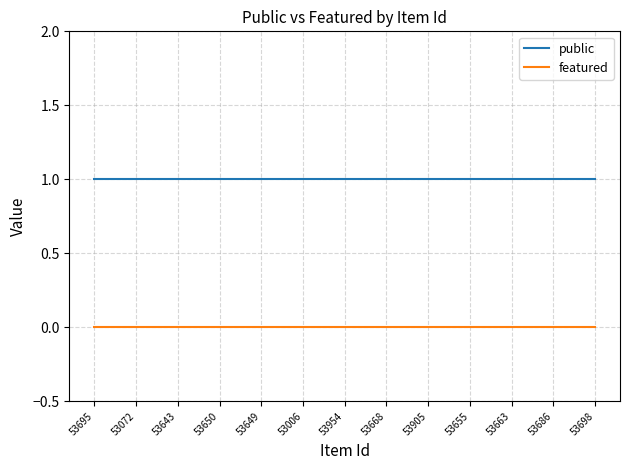

Does the chart have visible grid lines?

Yes